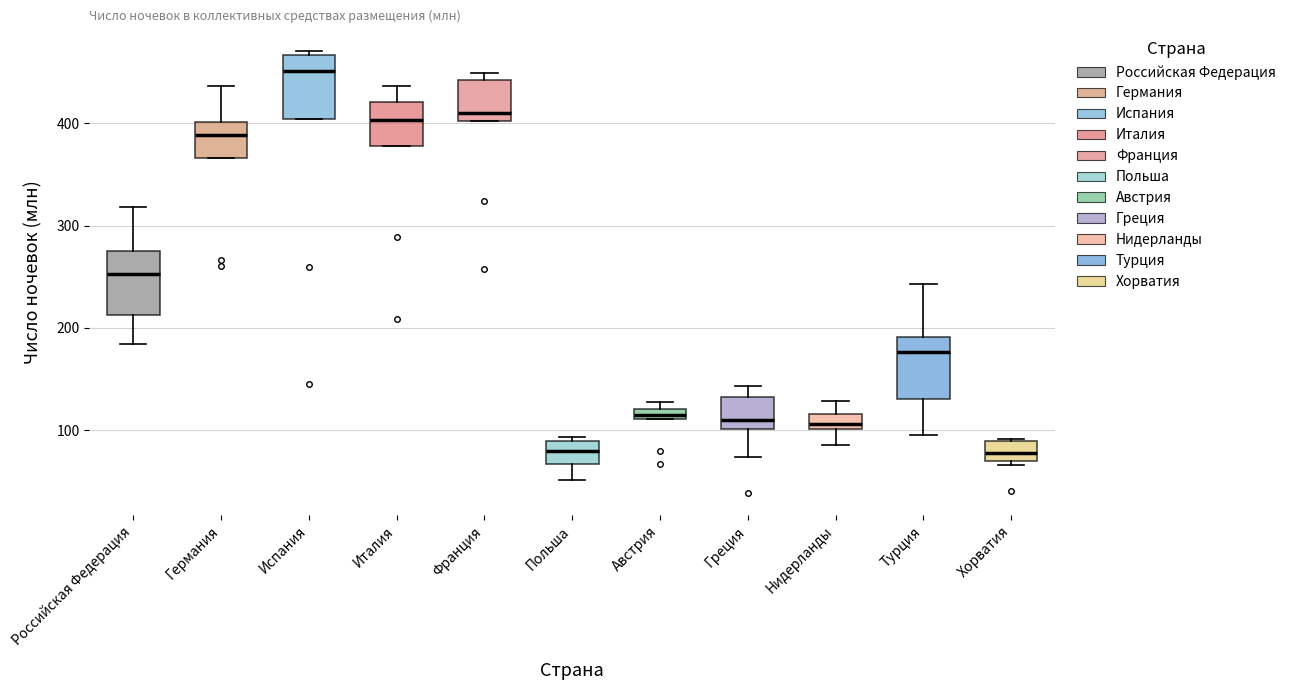

Where is the upper edge of the box for Российская Федерация on the y-axis? The values are not printed on the chart, so give them approximately, as read against the axis.

280